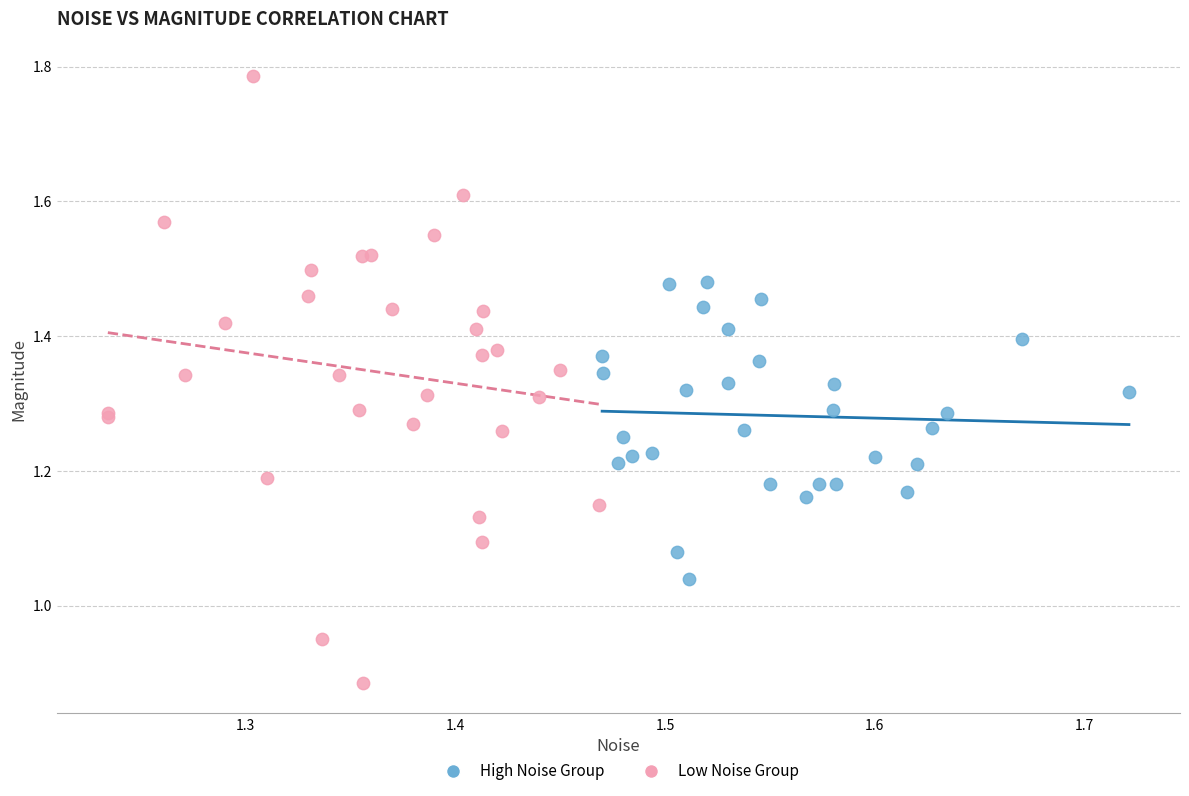

Which series contains the lowest Y value?

Low Noise Group